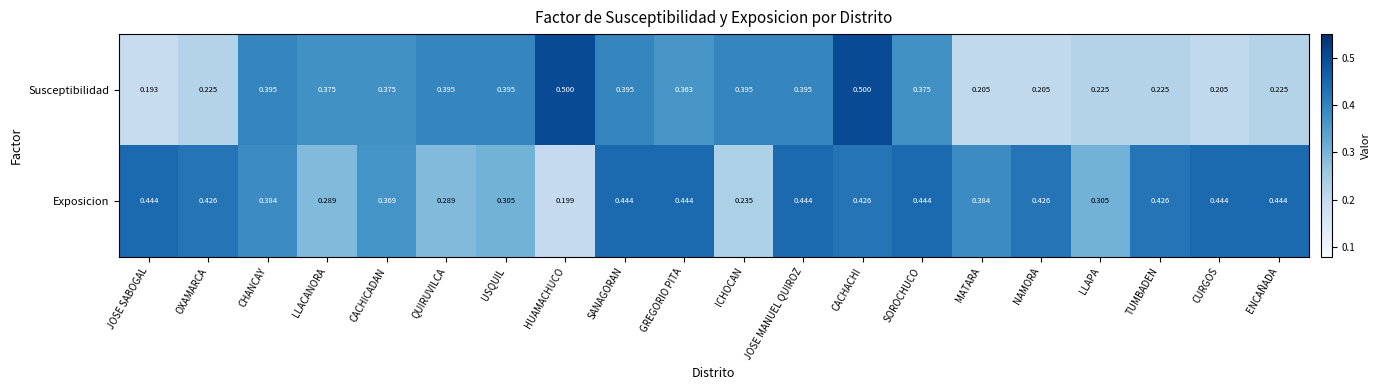

Rank the series by their maximum value, from highest to lowest.

Susceptibilidad, Exposicion